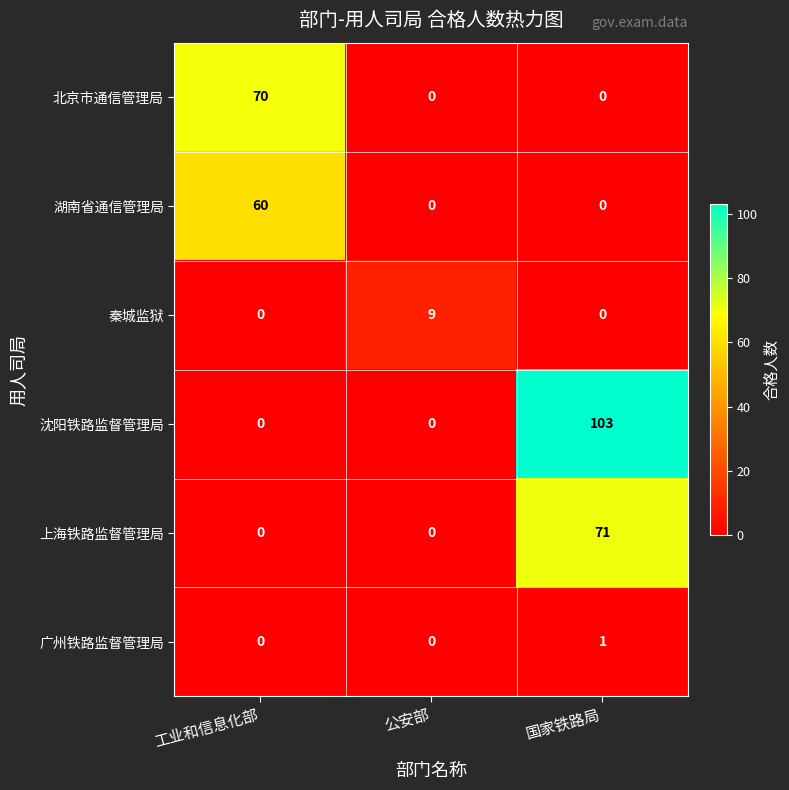

Which series has the largest range (max minus min)?

沈阳铁路监督管理局